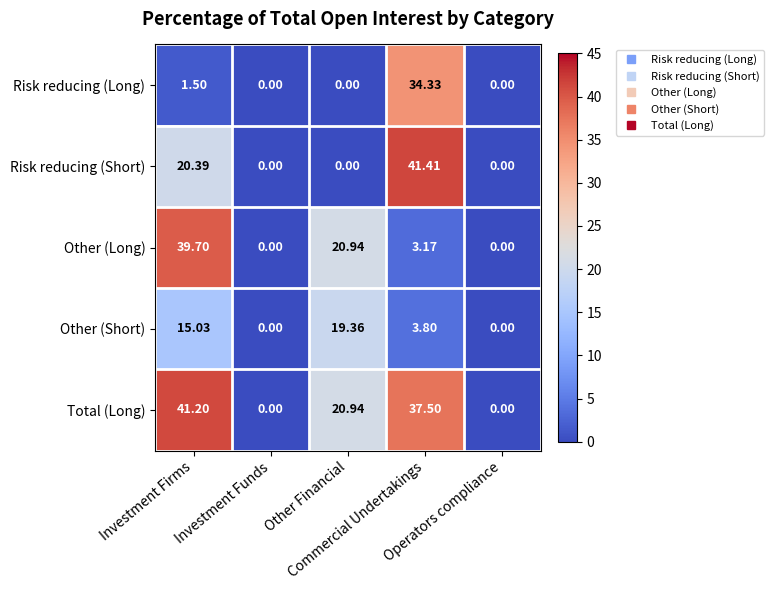

Which series has the largest total across all categories?

Total (Long)